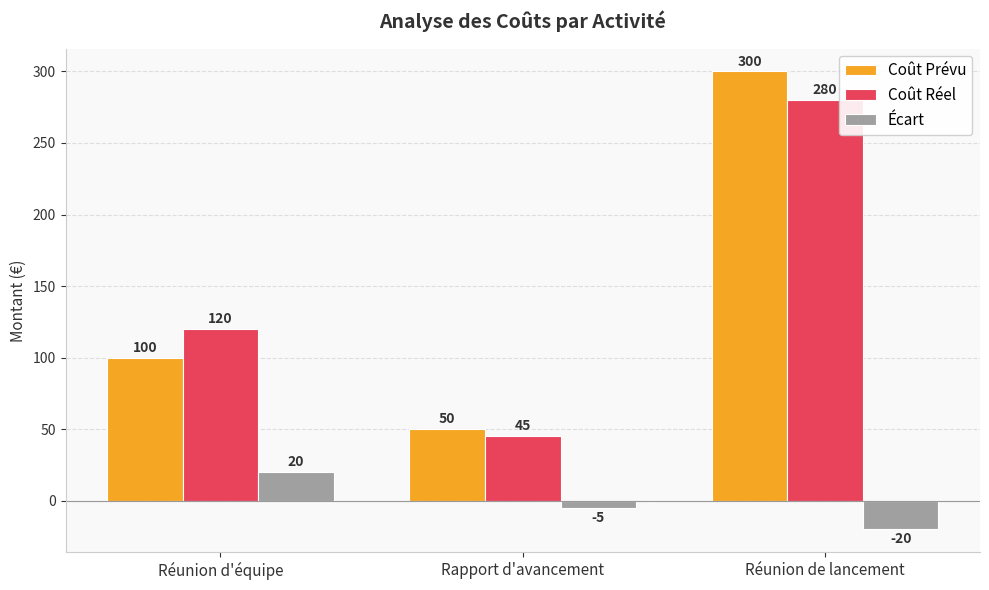

How many series are shown in this chart?

3